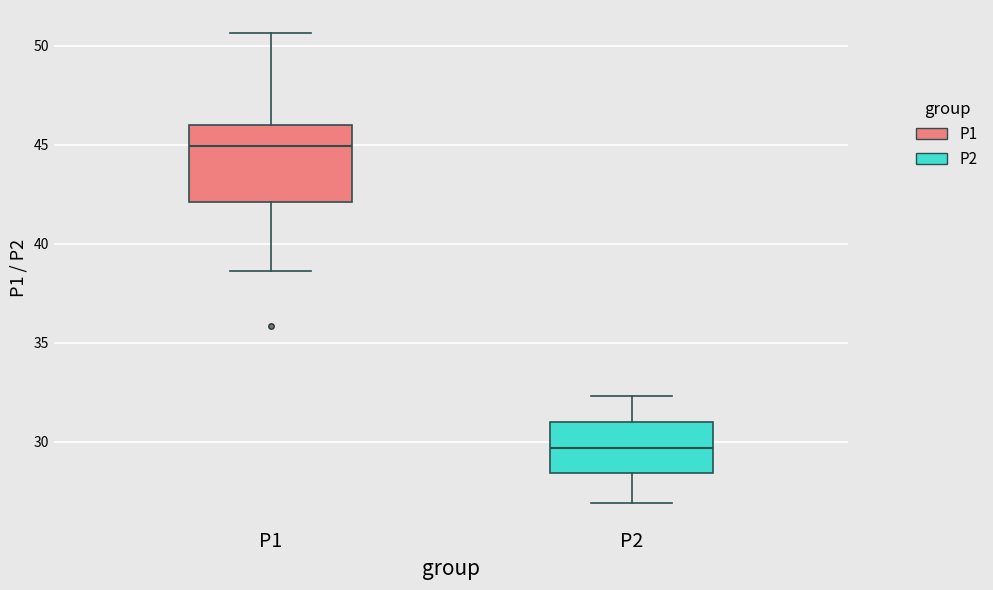

Where is the upper edge of the box for P2 on the y-axis? The values are not printed on the chart, so give them approximately, as read against the axis.

31.0